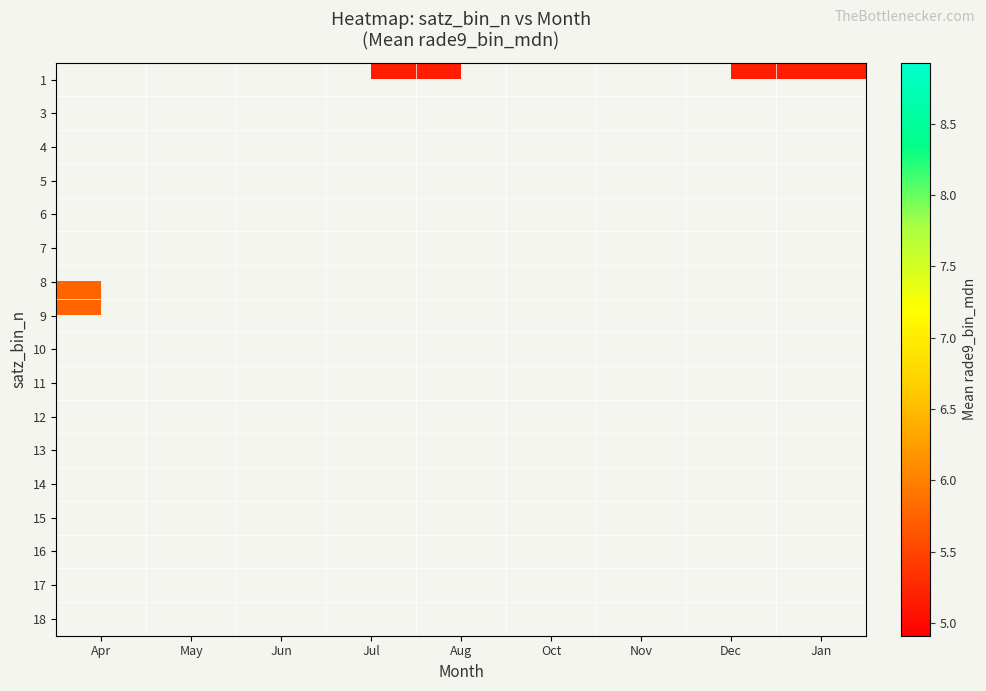

How many series are shown in this chart?

17